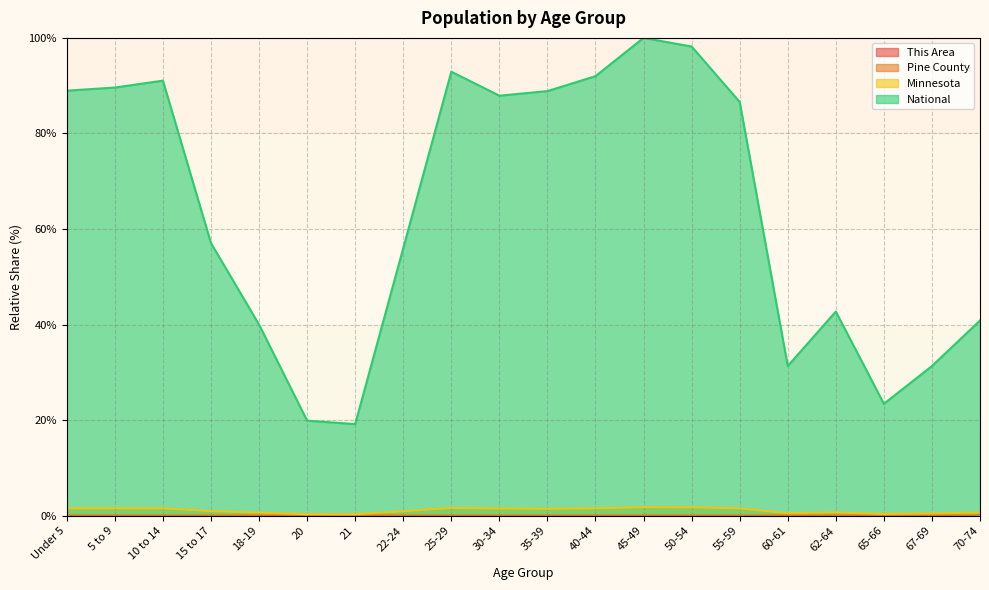

At which category does Pine County reach its first local valley?

21